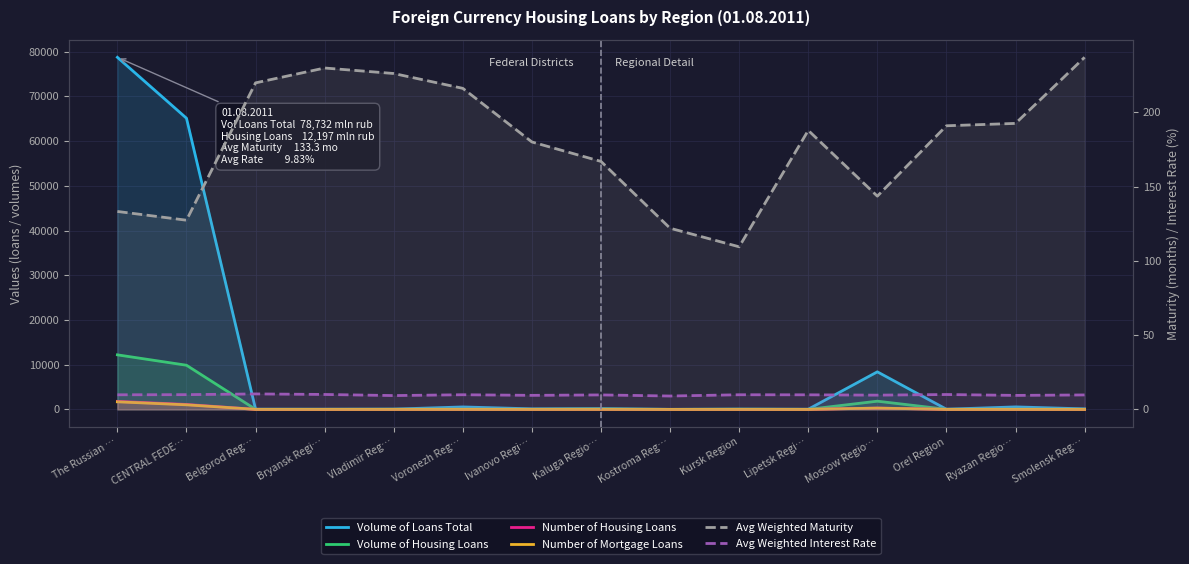

Between which two adjacent categories do Avg Weighted Maturity and Number of Mortgage Loans first intersect?

CENTRAL FEDE… and Belgorod Reg…